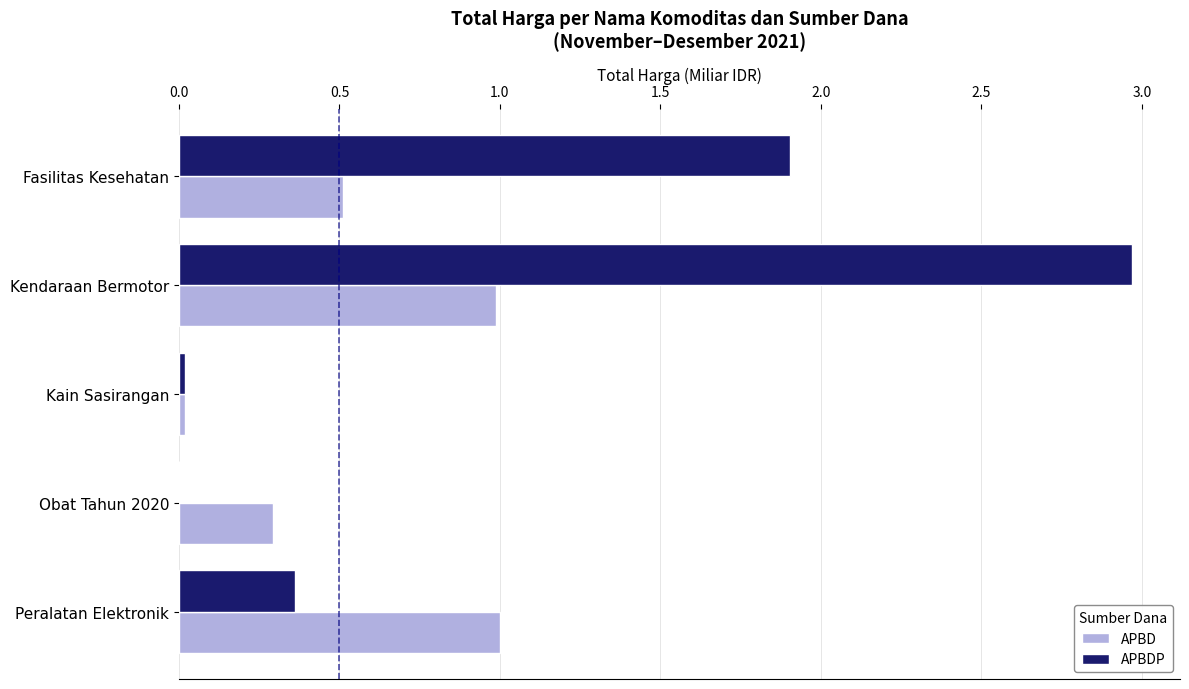

At which category does the chart reach its peak across all series?

Kendaraan Bermotor